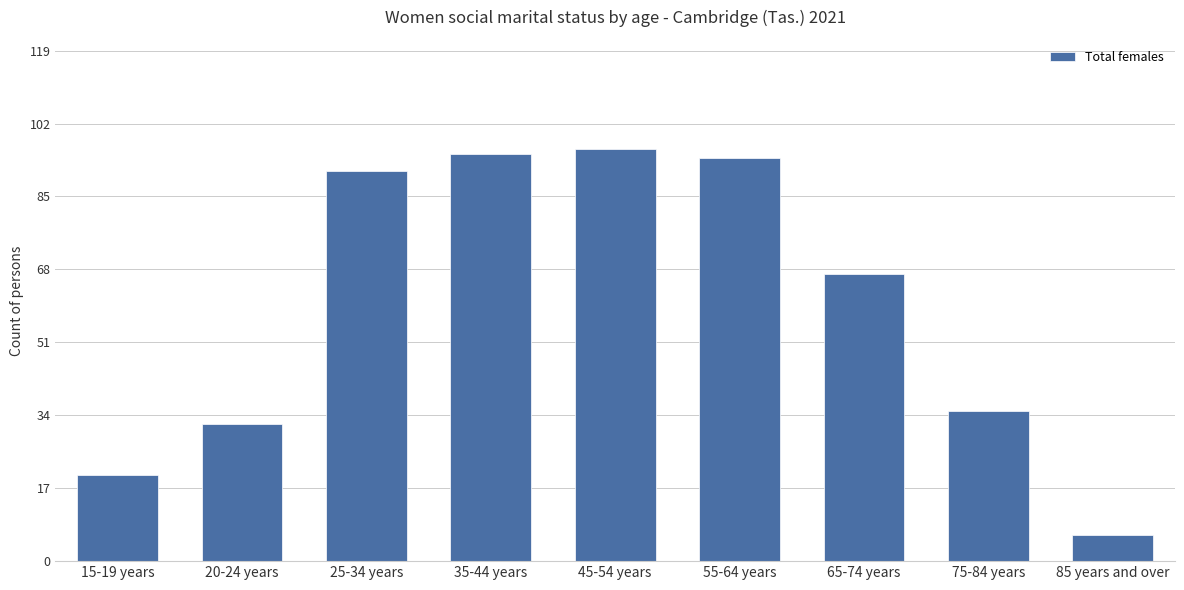

What is the sum of the values at 20-24 years and 35-44 years?

127